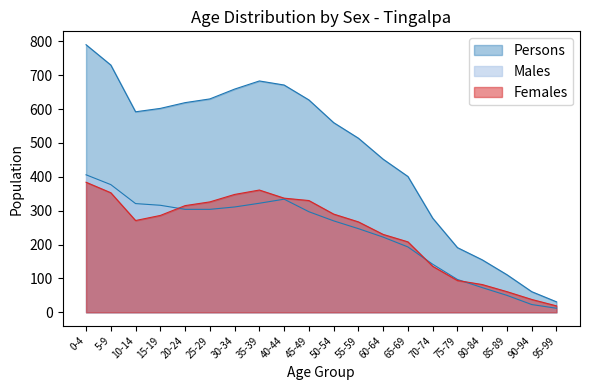

At how many categories does at least one series exceed 638?

5